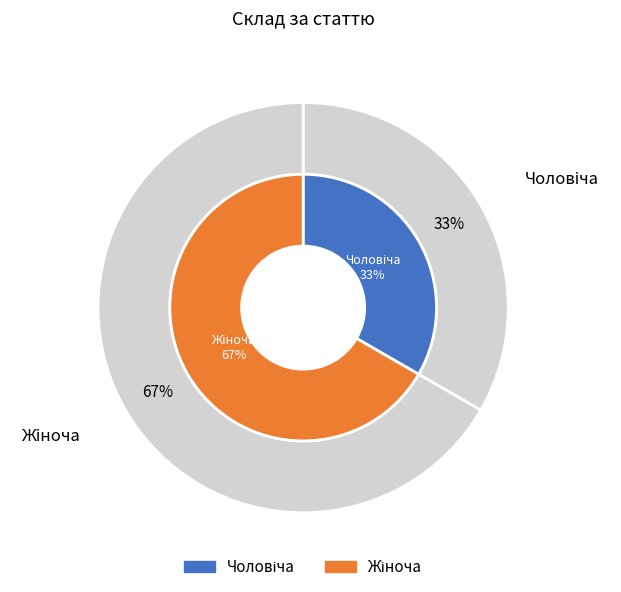

How much of the chart is everything except Жіноча?

33.3%